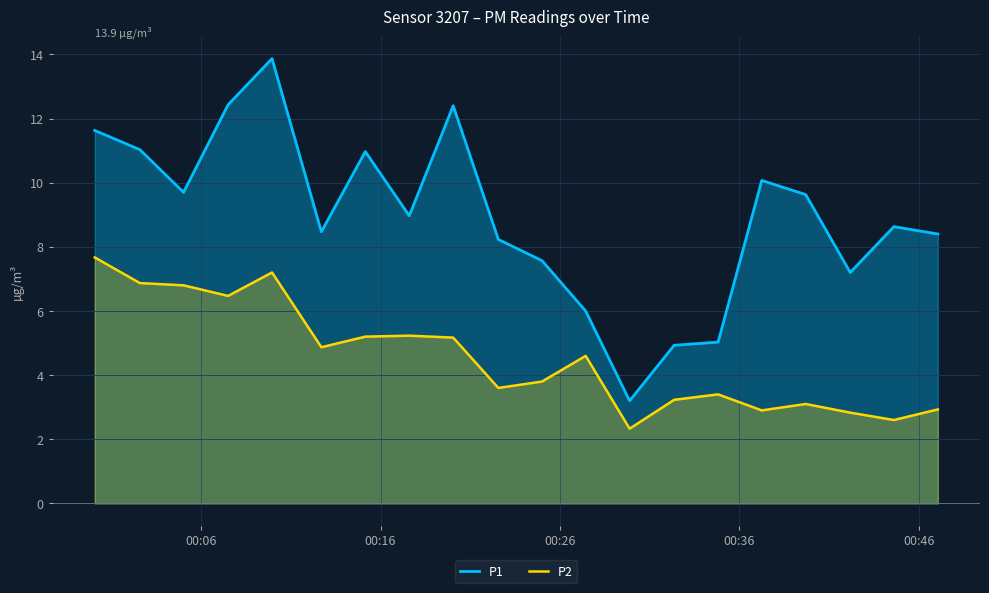

Which series has the widest spread of values?

P1